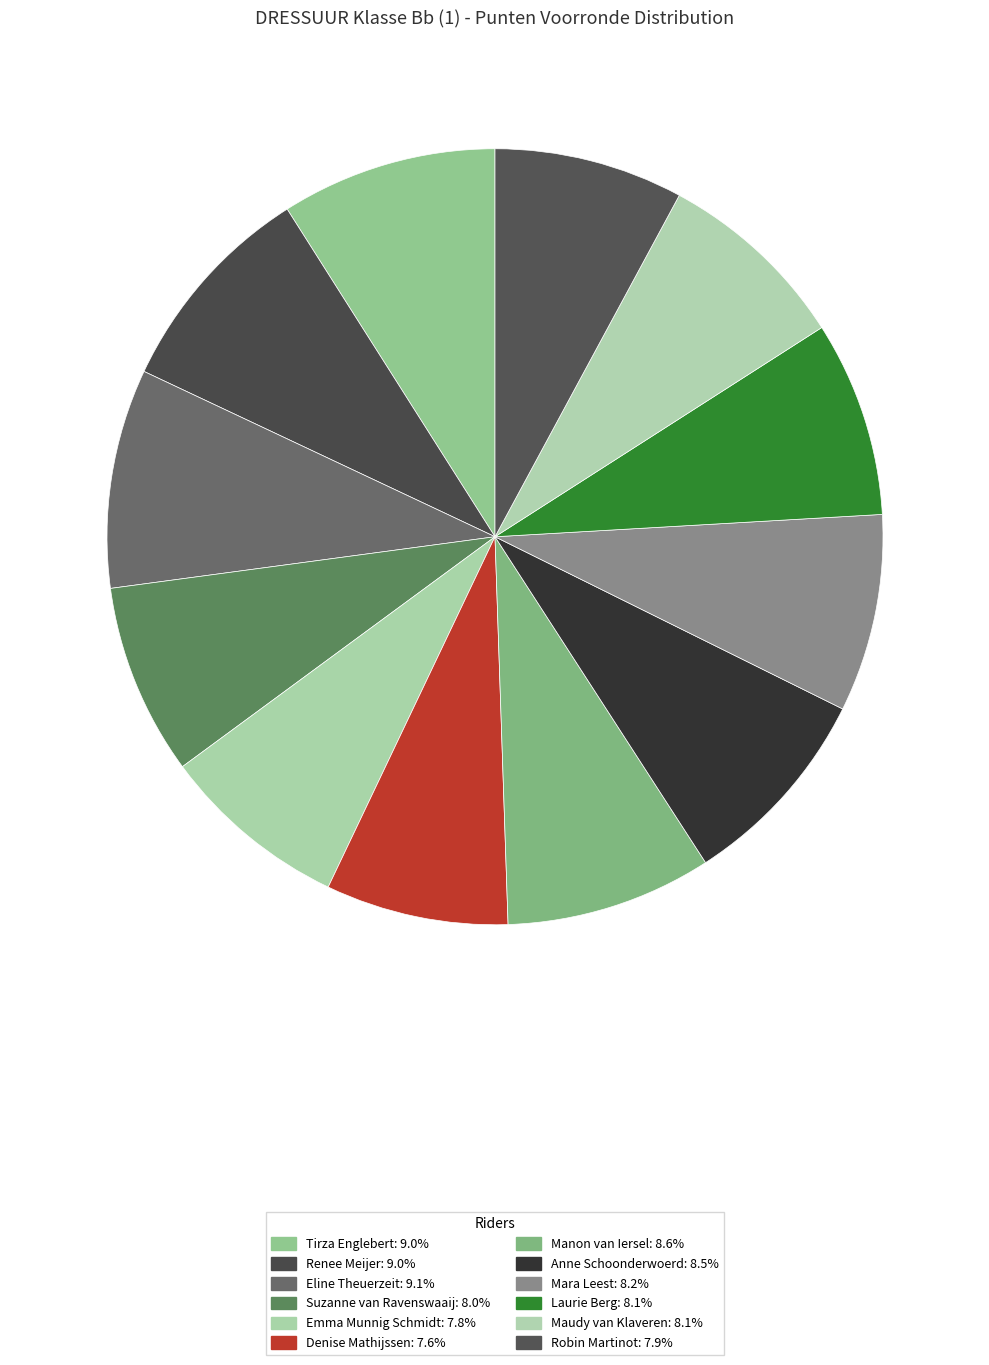

Which category has the biggest portion of the pie?

Eline Theuerzeit